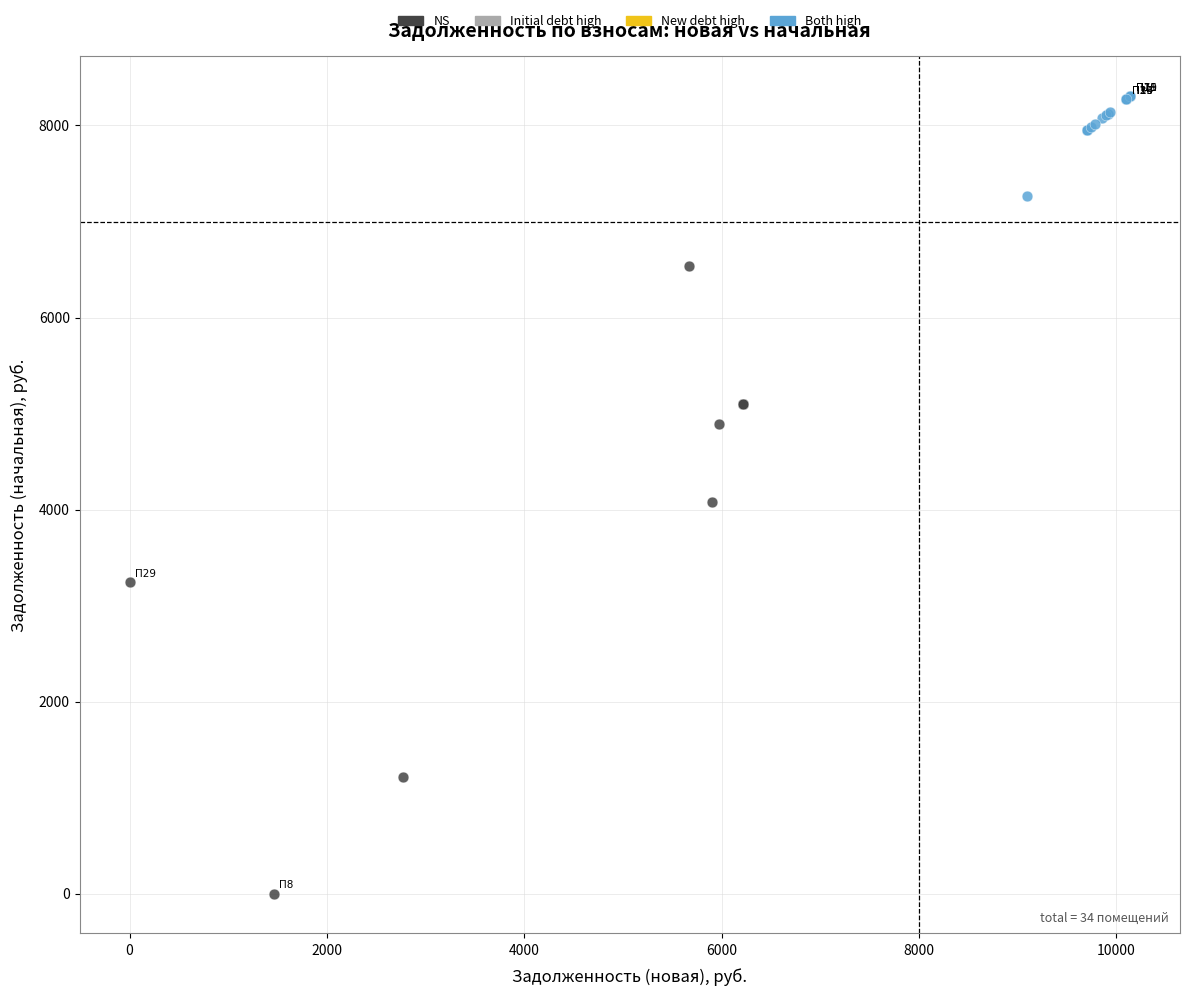

Which series has the largest Y range (max minus min)?

NS